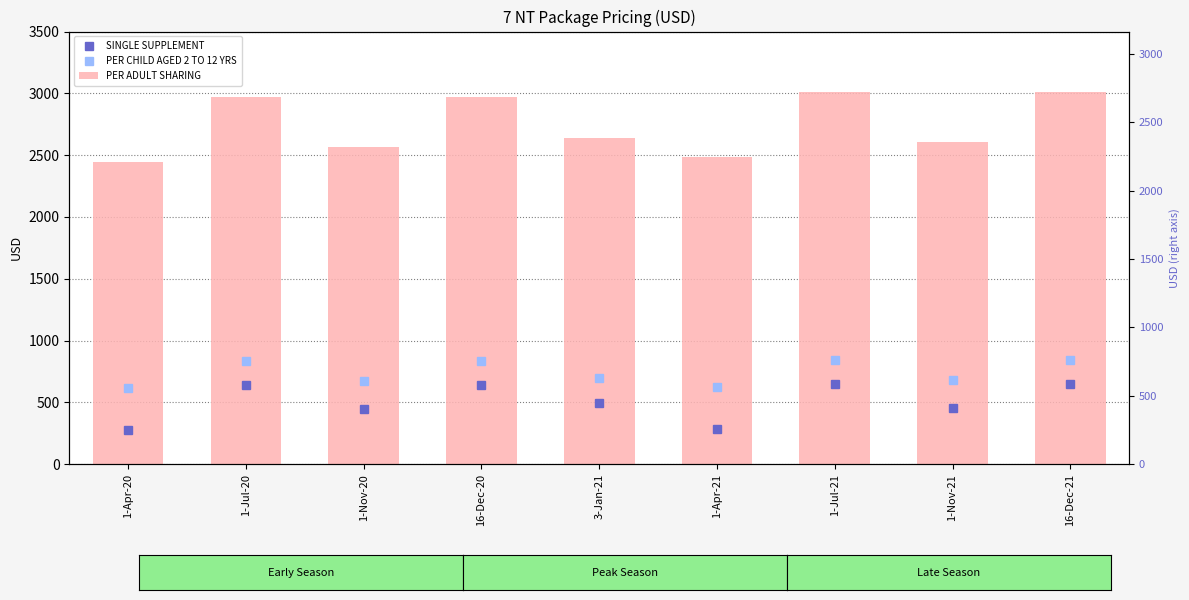

How many bars are there in each group?

3